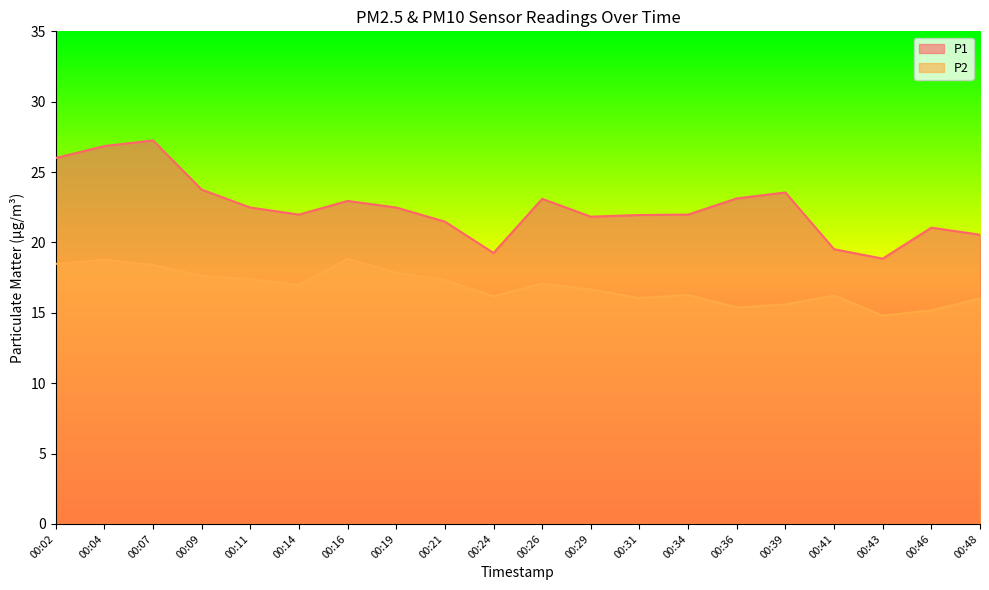

At 00:07, list the series in order from smallest to largest.

P2, P1